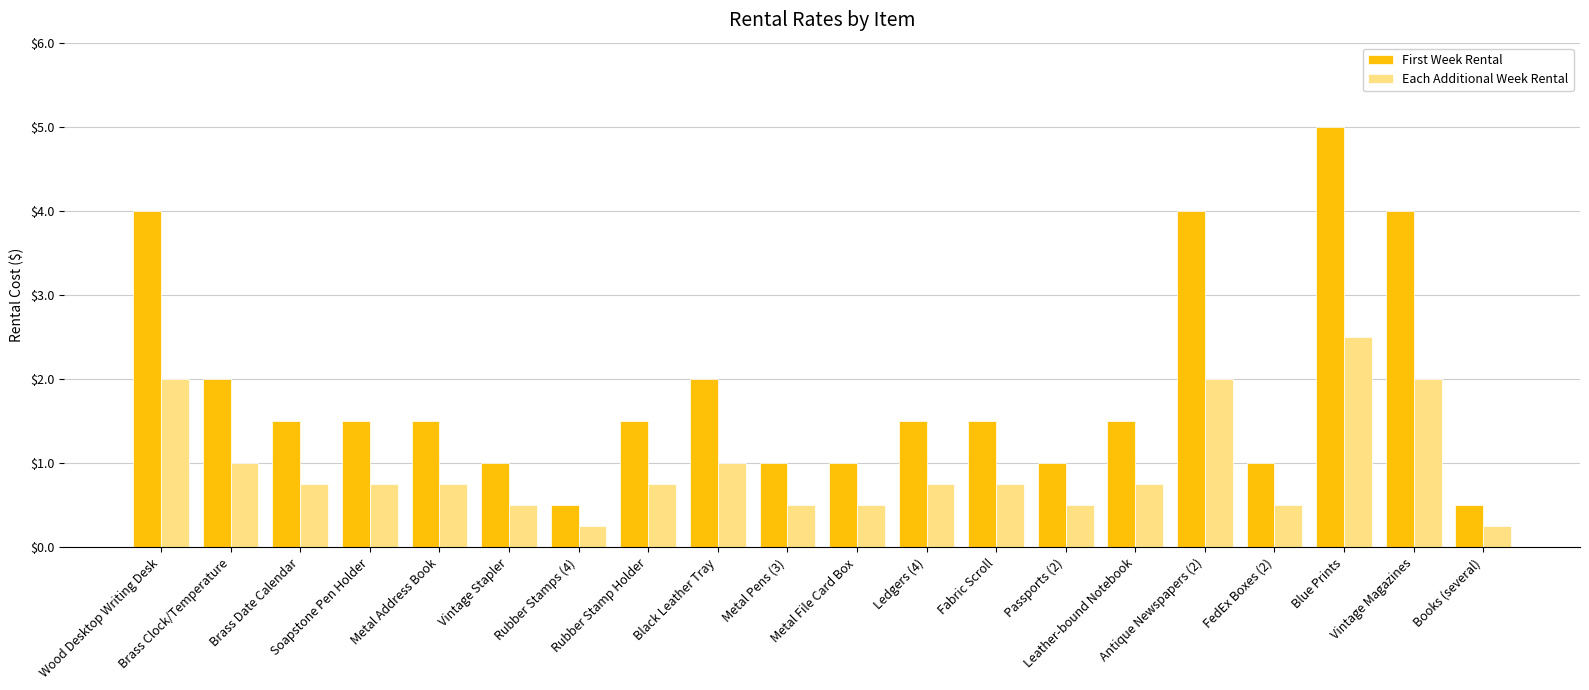

List the series in order of their peak value, highest first.

First Week Rental, Each Additional Week Rental